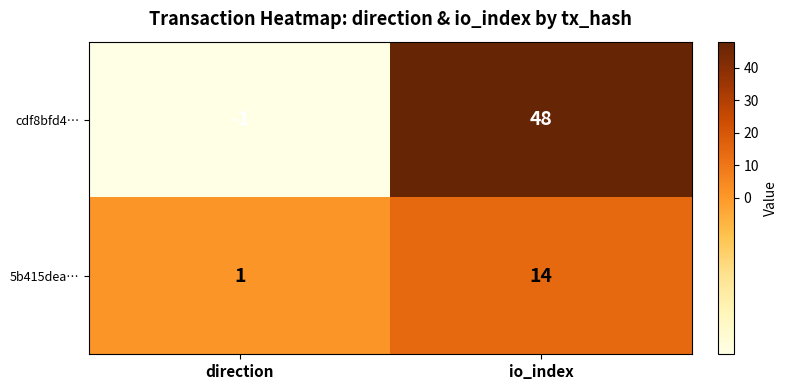

Count the number of data series in this chart.

2